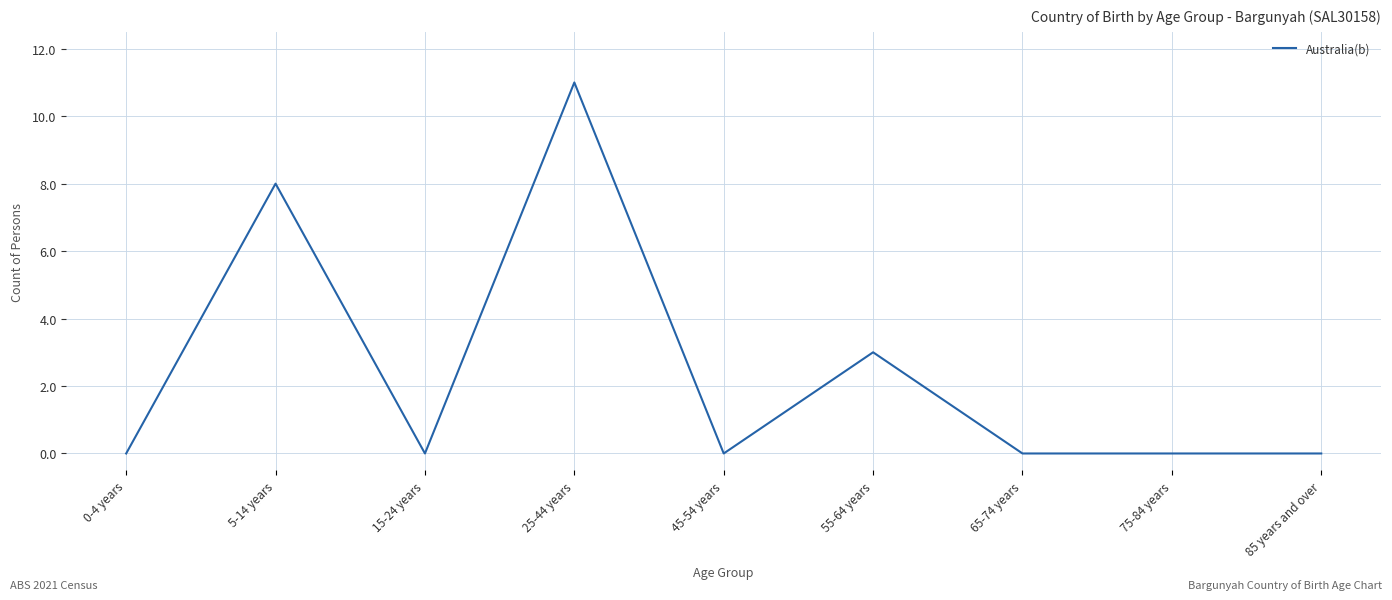

What is the average value?

2